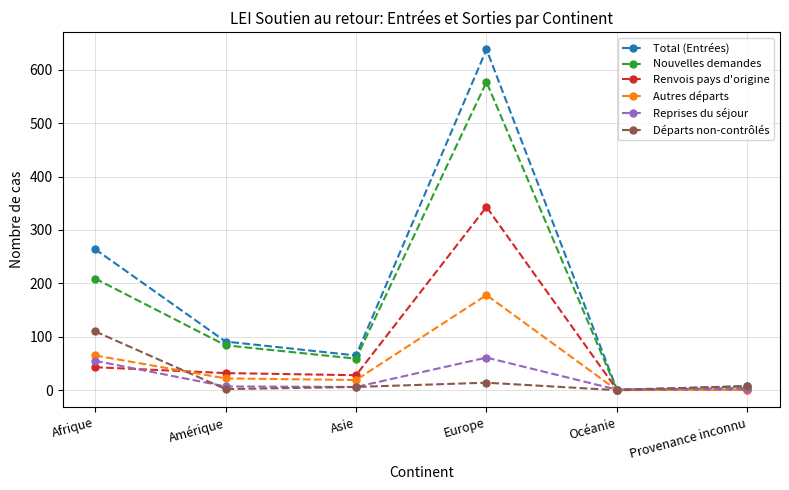

How many data points in Nouvelles demandes are less than 84?

3